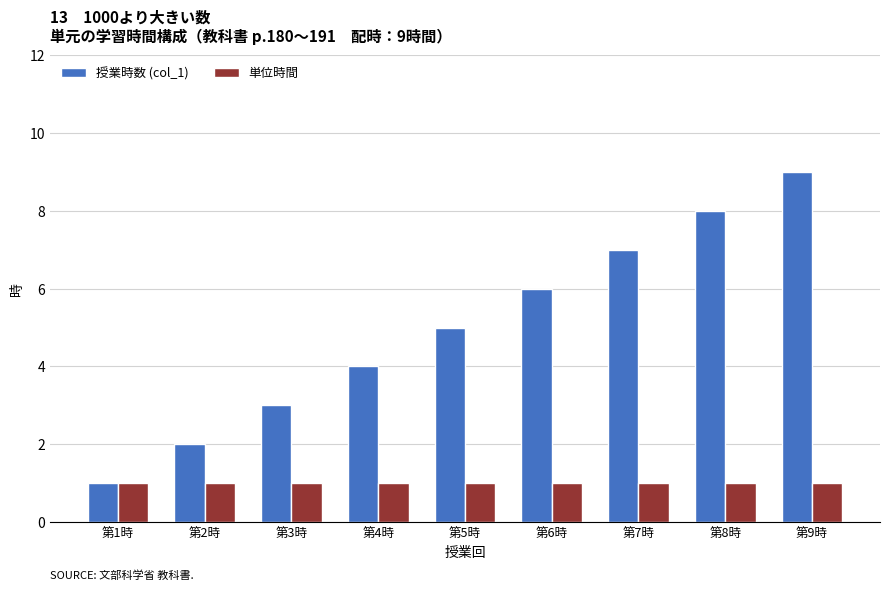

At which category is the sum across all series the highest?

第9時